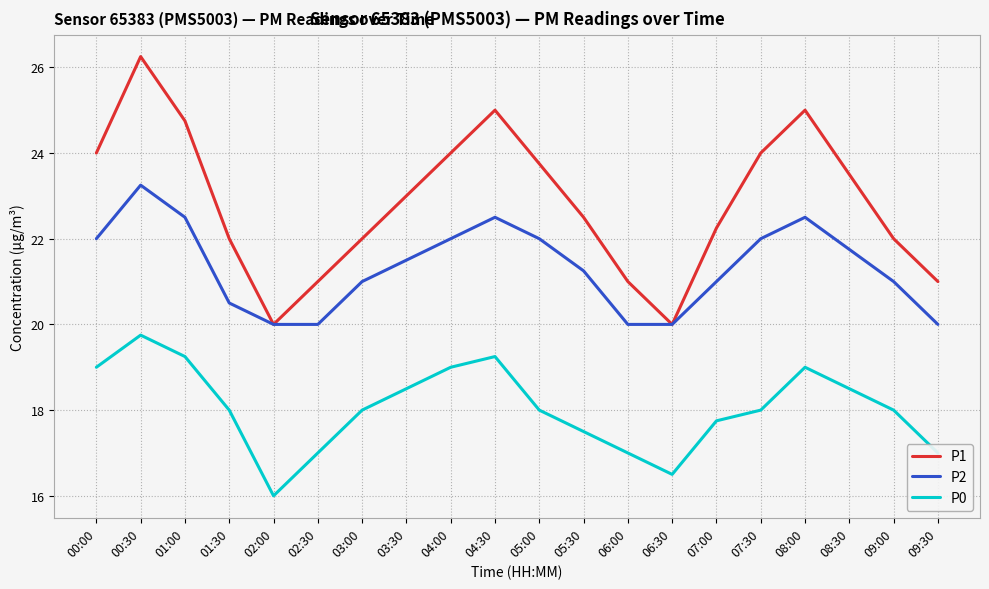

Which label corresponds to the largest value in the chart?

00:30